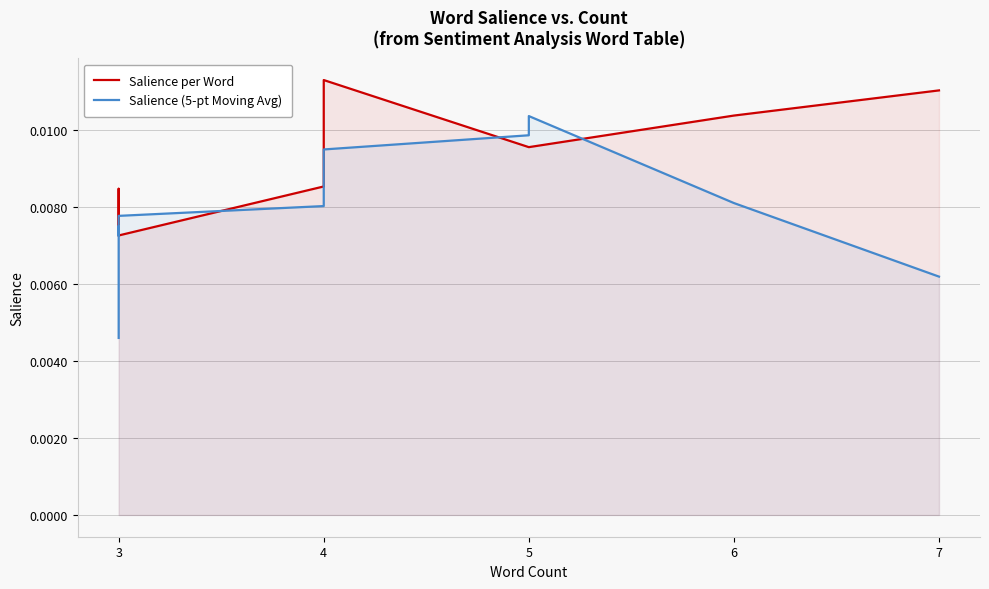

How many lines are shown in the chart?

2